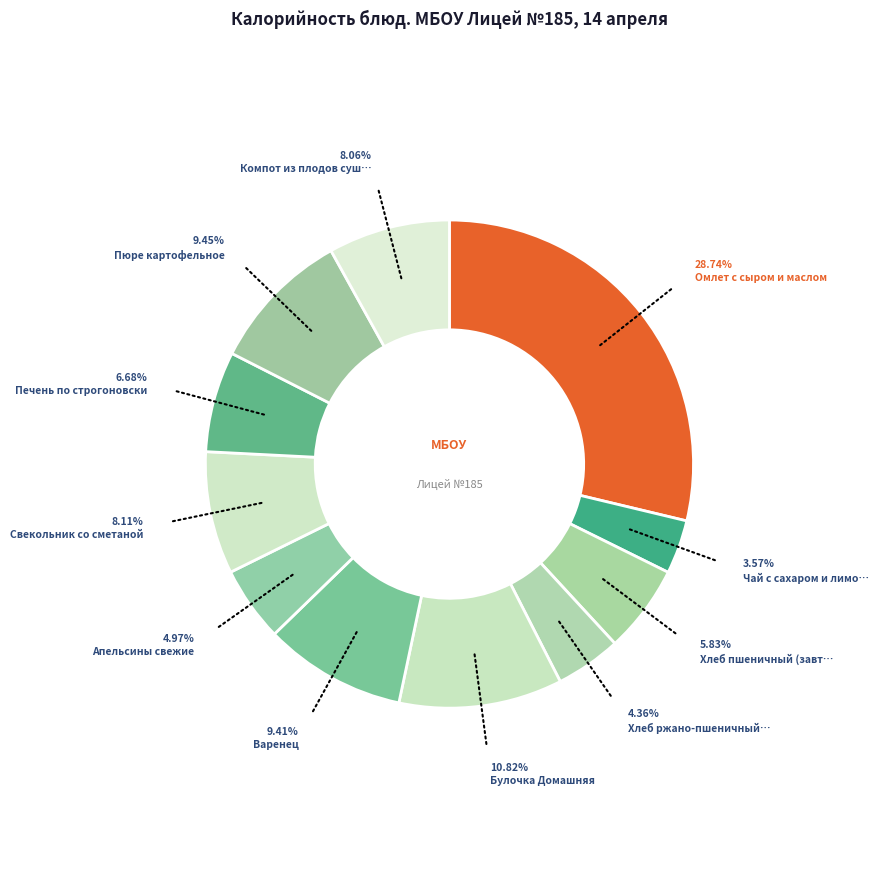

How many segments does this pie chart have?

11